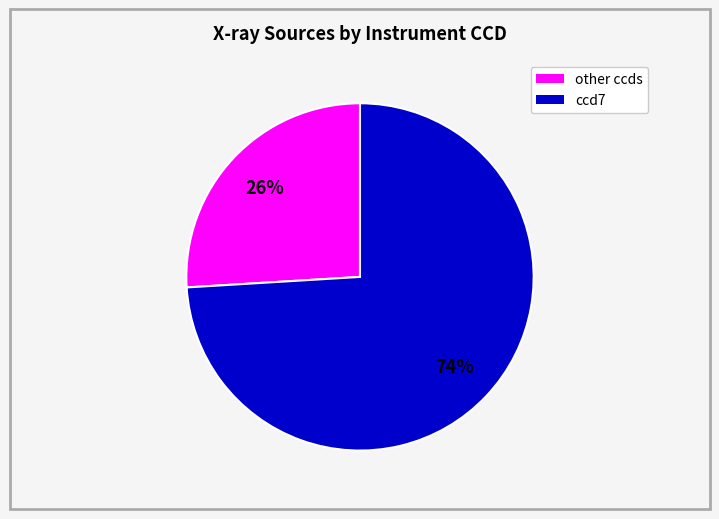

To the nearest percent, what is the difference between the largest and smallest slice percentages?

48%